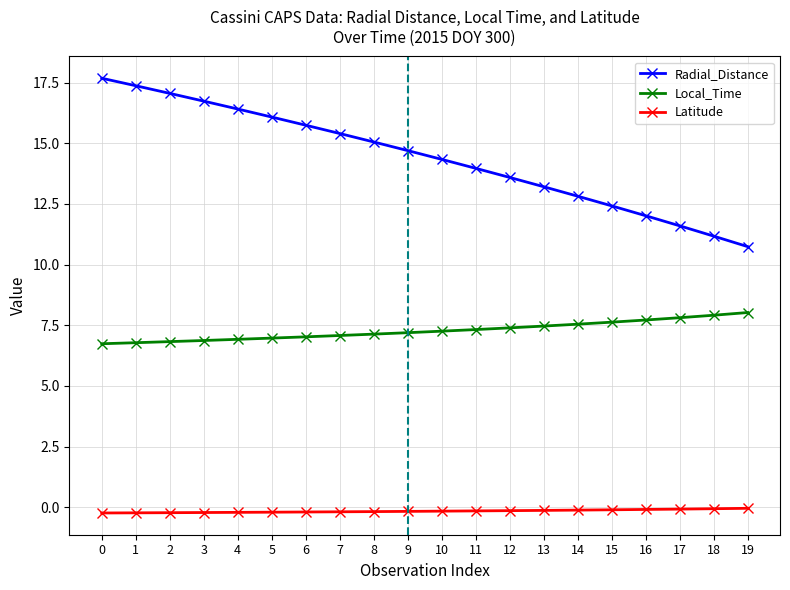

True or false: Local_Time has a value of 3.4 at 9.

False